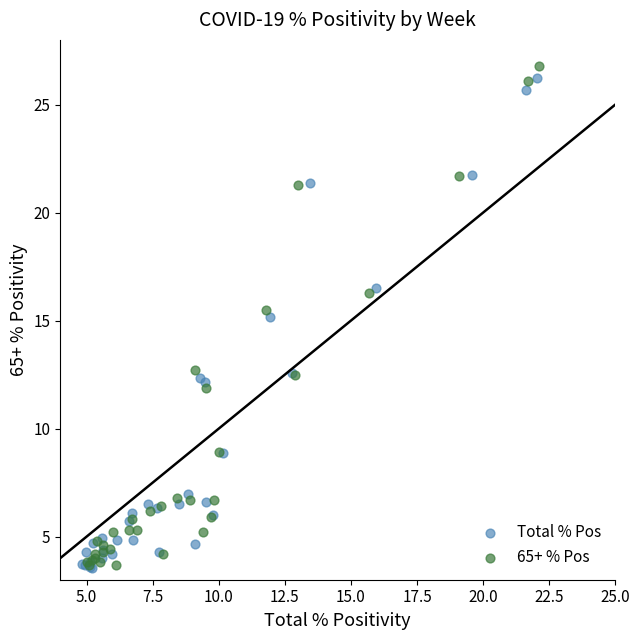

Which series contains the highest Y value?

65+ % Pos